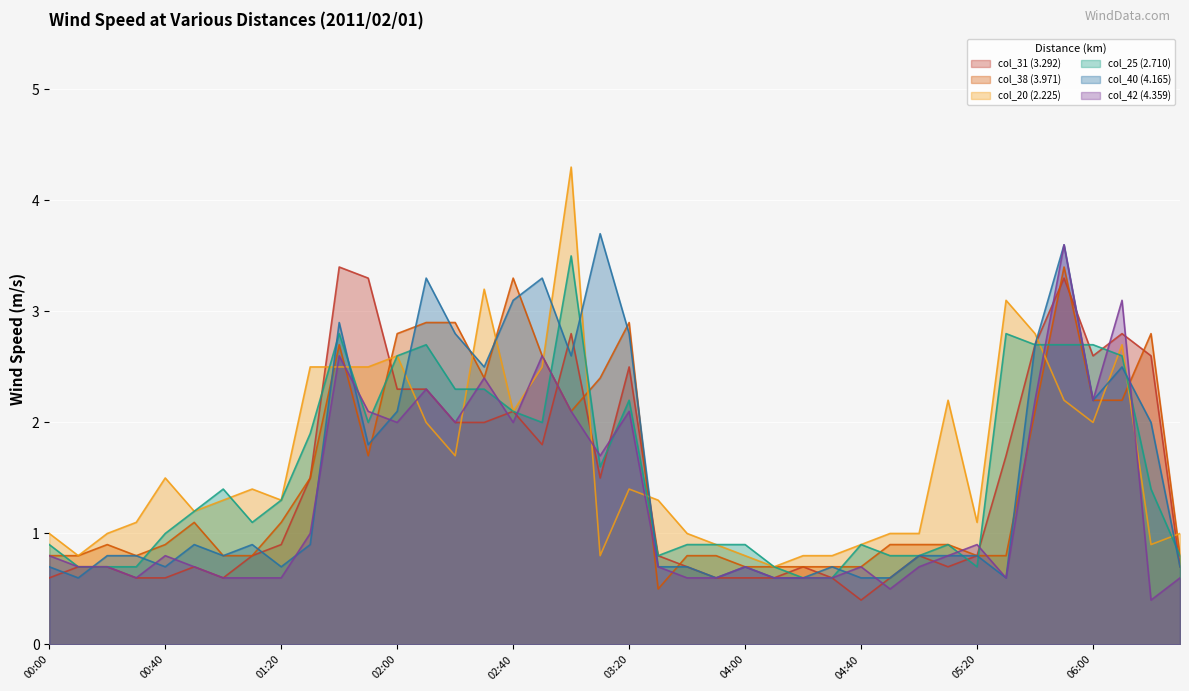

The col_40 (4.165) series shows 2.5 at 2011/02/01 06:10. True or false?

True